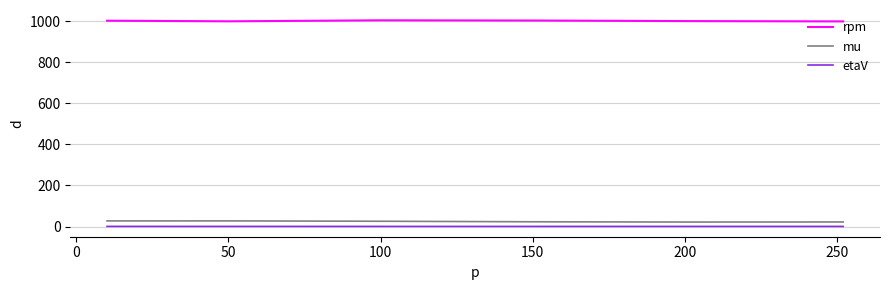

Which series has the largest total across all categories?

rpm